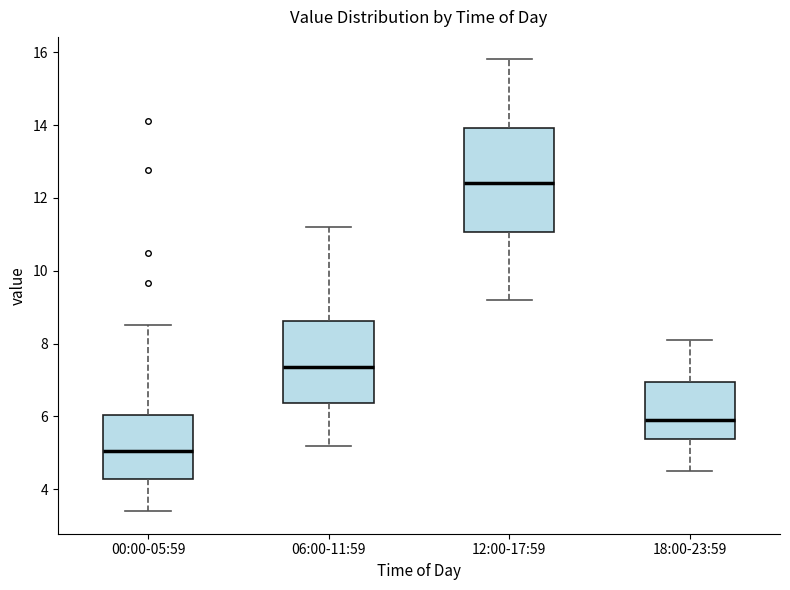

Reading left to right, read every box against the y-axis: the position of its median line, the range the box covers, and the ends of its whiskers. The values are not printed on the chart, so give them approximately, as read against the axis.

00:00-05:59: median 5.0, box 4.2 to 6.0, whiskers 3.4 to 8.6
06:00-11:59: median 7.4, box 6.4 to 8.6, whiskers 5.2 to 11.2
12:00-17:59: median 12.4, box 11.0 to 14.0, whiskers 9.2 to 15.8
18:00-23:59: median 6.0, box 5.4 to 7.0, whiskers 4.6 to 8.2